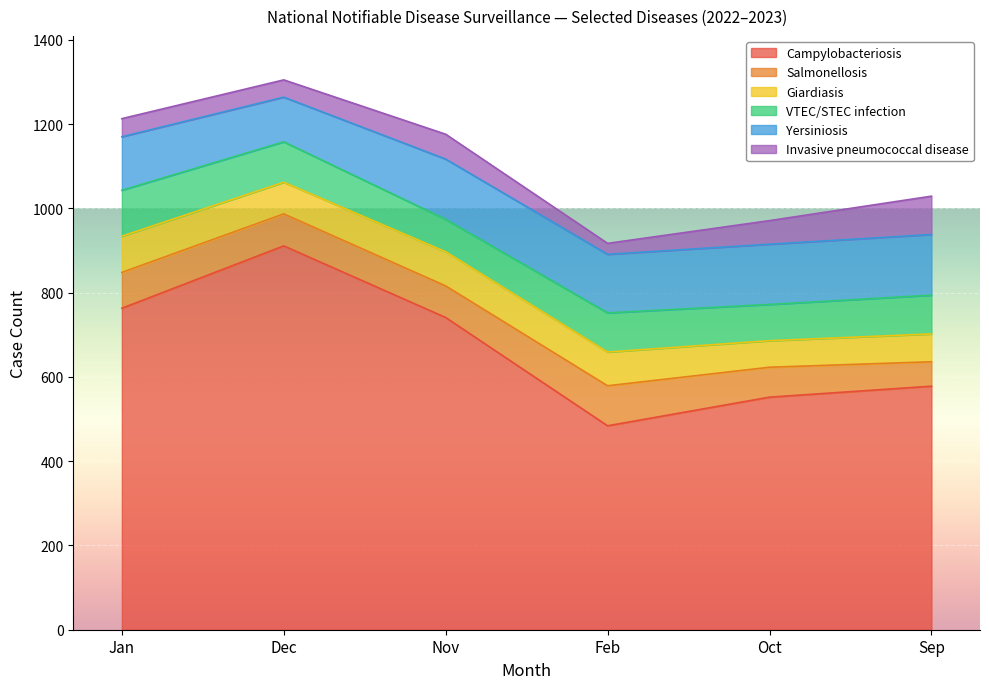

Reading left to right, list all the values displayed in this chart.

Campylobacteriosis: Jan=763	Dec=911	Nov=741	Feb=484	Oct=552	Sep=578
Salmonellosis: Jan=85	Dec=76	Nov=75	Feb=95	Oct=71	Sep=58
Giardiasis: Jan=86	Dec=75	Nov=81	Feb=80	Oct=63	Sep=66
VTEC/STEC infection: Jan=109	Dec=96	Nov=77	Feb=93	Oct=86	Sep=92
Yersiniosis: Jan=127	Dec=106	Nov=143	Feb=139	Oct=143	Sep=144
Invasive pneumococcal disease: Jan=43	Dec=41	Nov=59	Feb=26	Oct=56	Sep=91